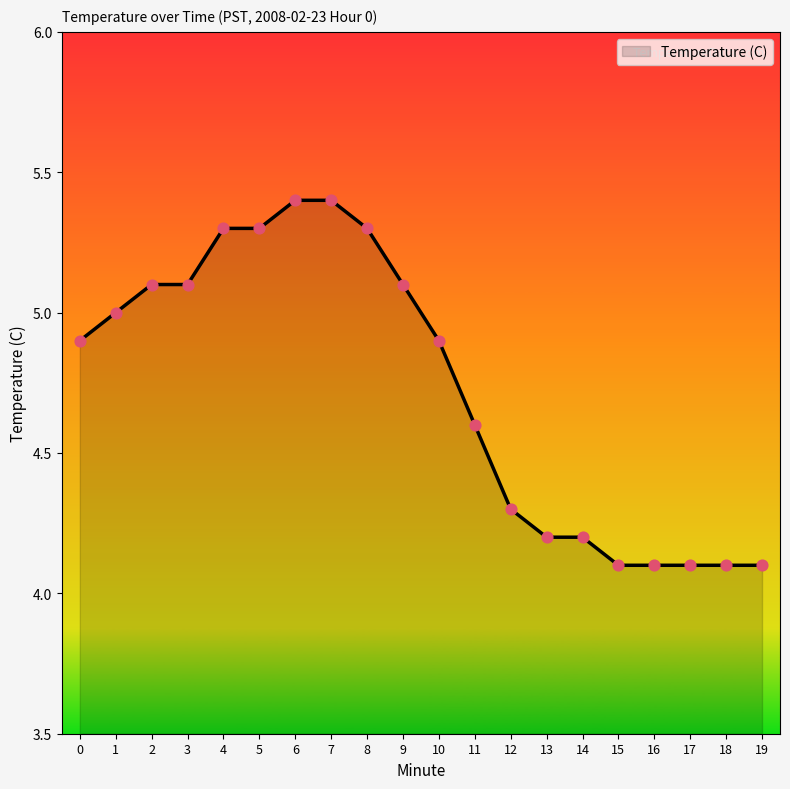

What is the change in value from 12 to 16?

-0.2